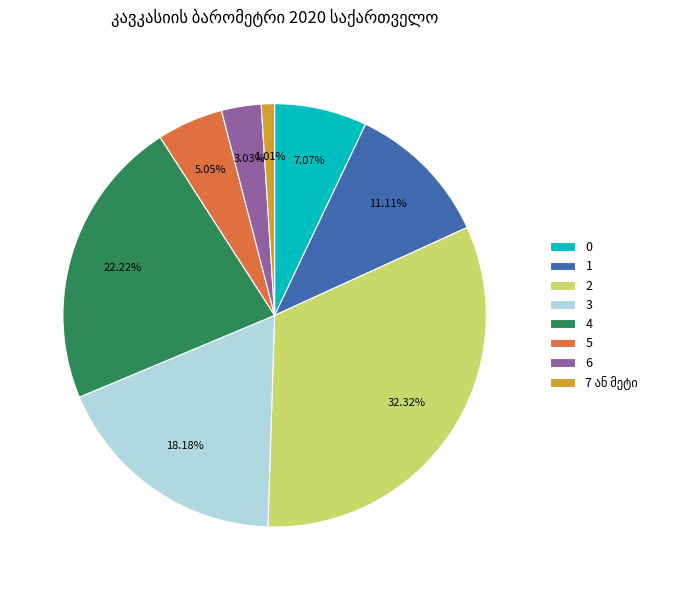

Approximately how many times larger is the value at 5 compared to 6?

1.7